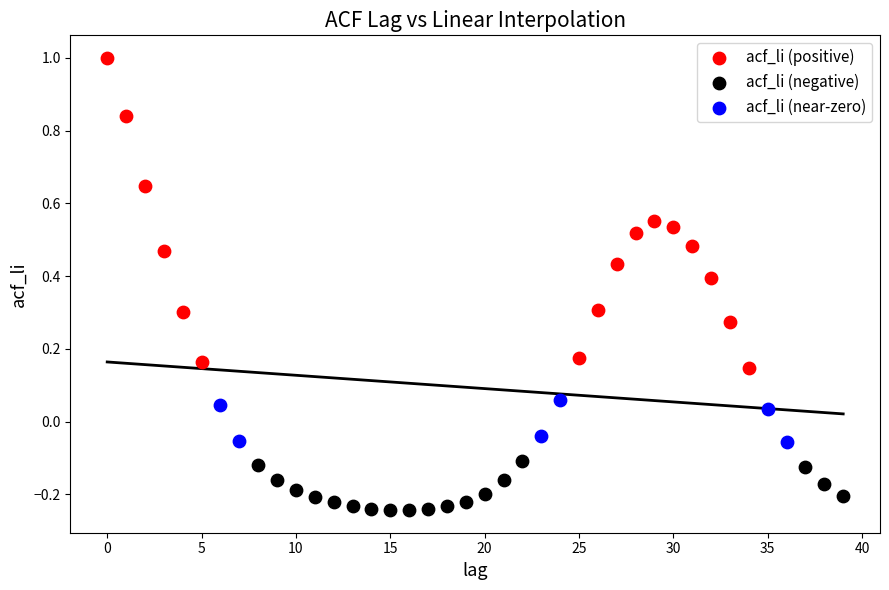

Which series reaches the minimum Y coordinate?

acf_li (negative)